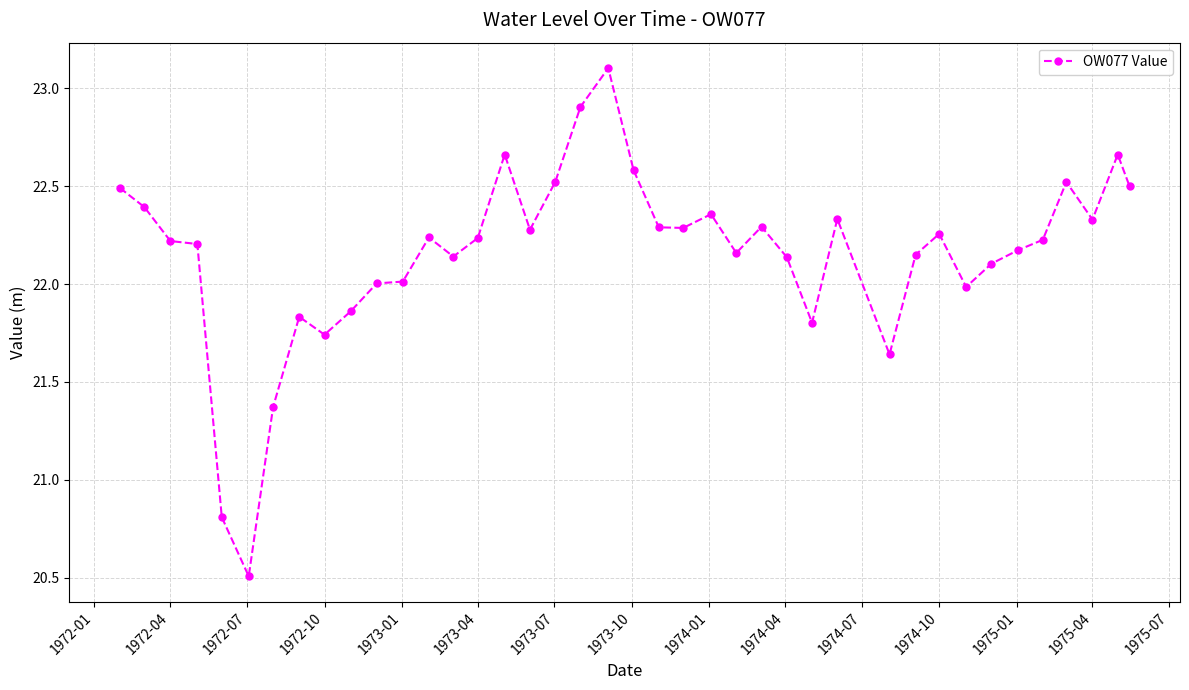

What is the difference between the second highest and minimum values?

2.4